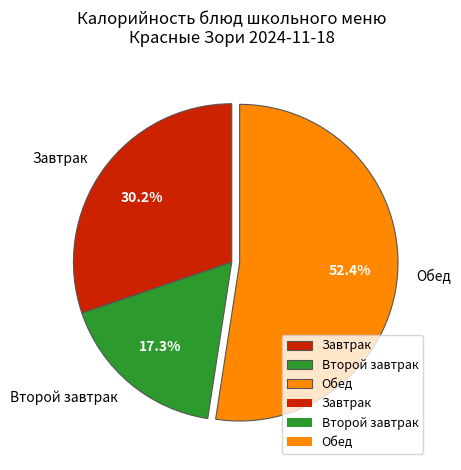

Which slice is the largest?

Обед